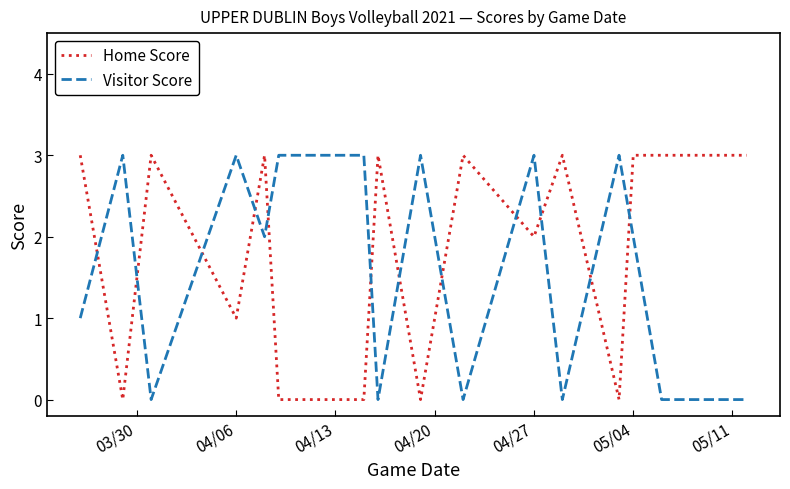

What is the average value of the Home Score series?

2